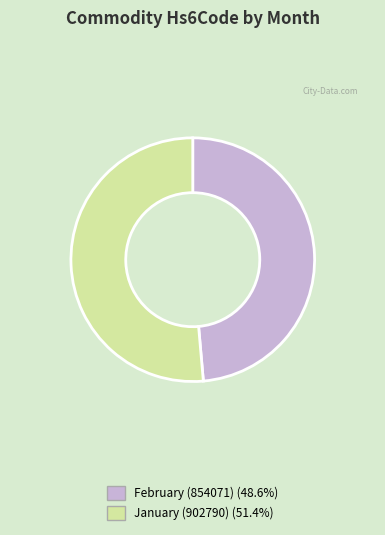

The January (902790) slice represents 51% of the pie. True or false?

True